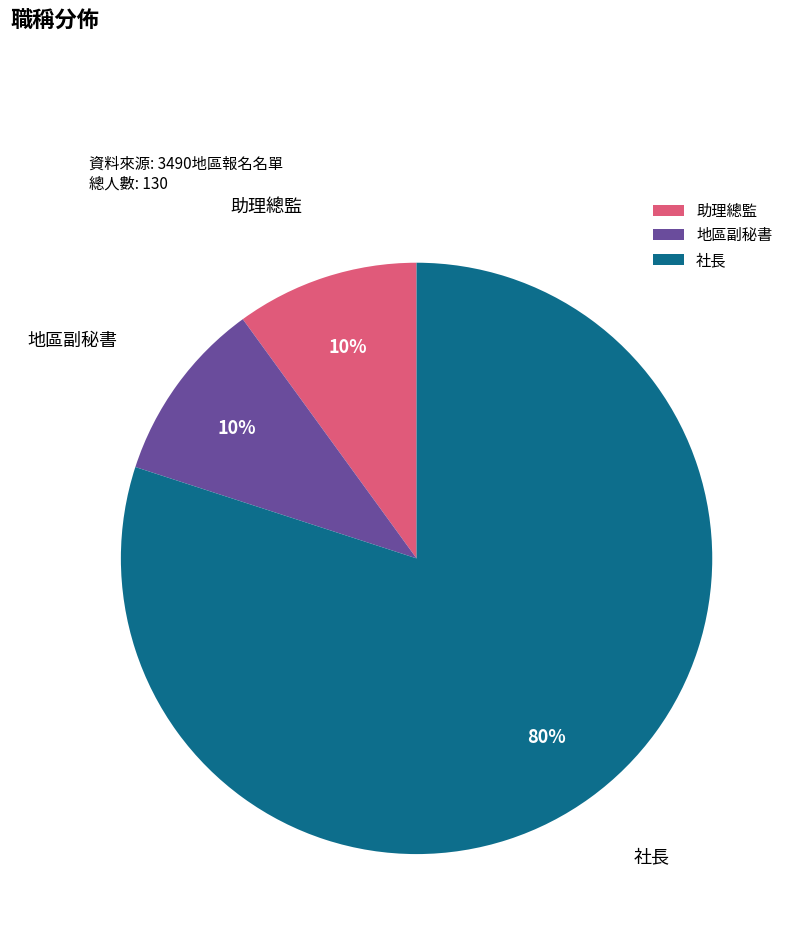

Does 社長 represent more than half of the total?

Yes